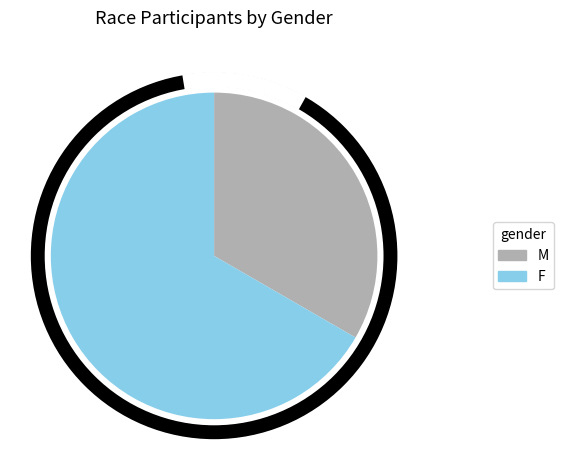

Is the sum of M and F greater than half?

Yes